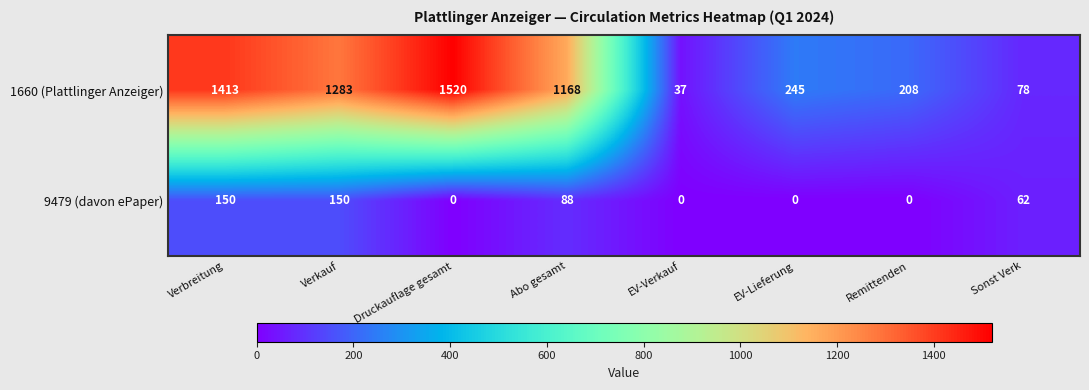

The value of 9479 (davon ePaper) at EV-Verkauf is 75. True or false?

False